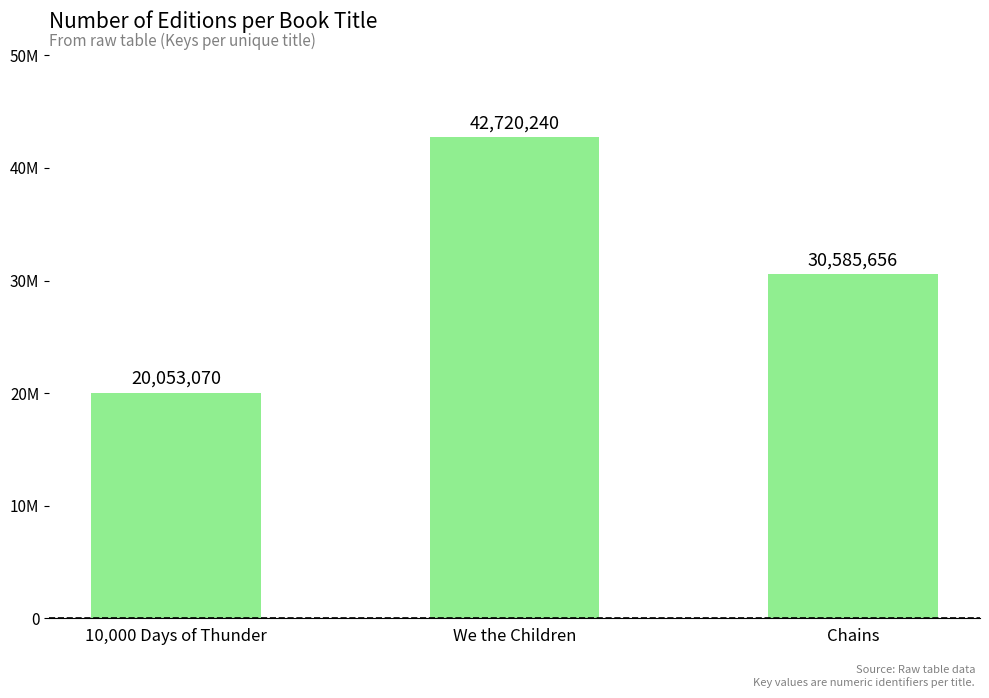

List the labels in order of value, smallest first.

10,000 Days of Thunder, Chains, We the Children